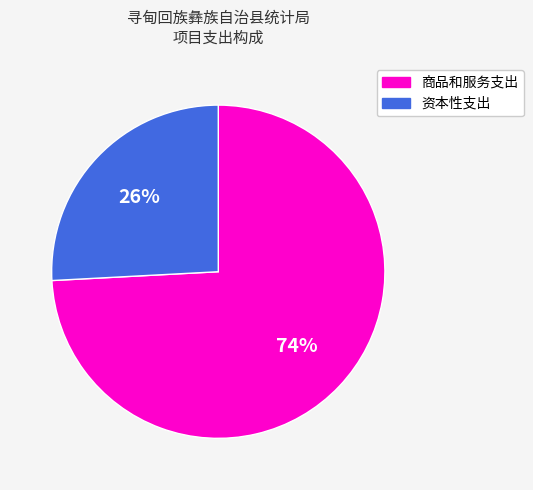

What is the majority slice?

商品和服务支出